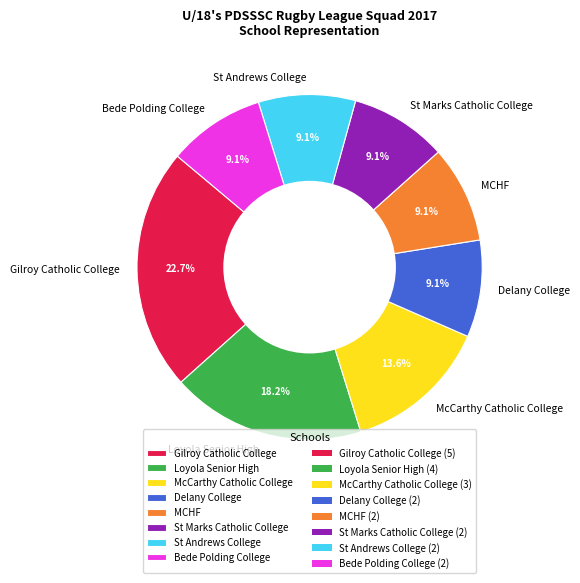

What percentage do St Marks Catholic College and Loyola Senior High together represent?

27.3%